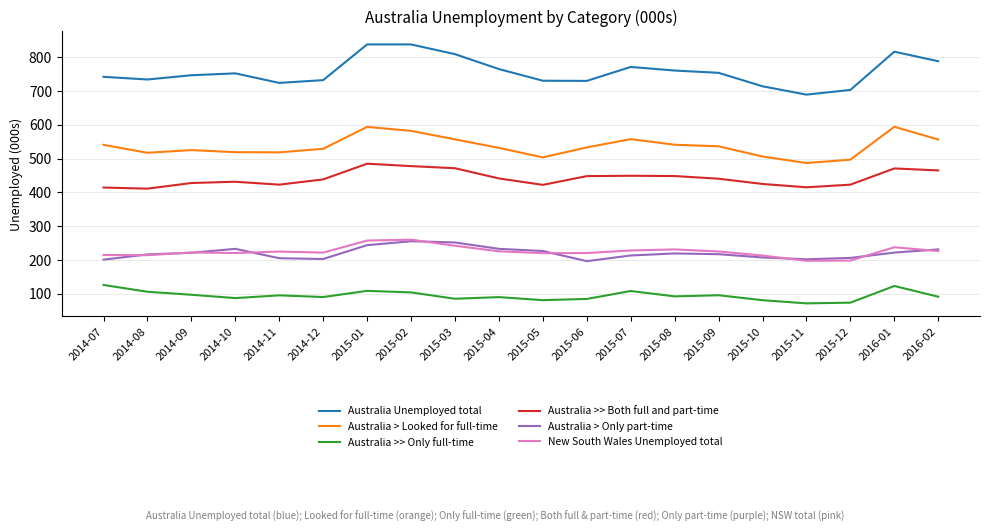

Which series changed the most between 2015-02 and 2015-05?

Australia Unemployed total